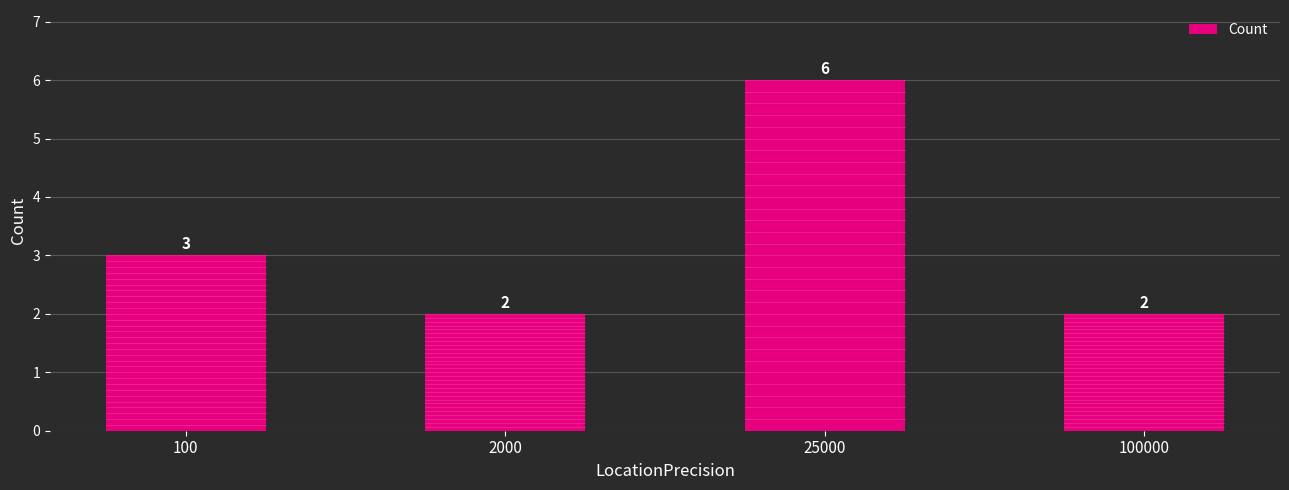

The chart shows a value of 2 at 100000. True or false?

True